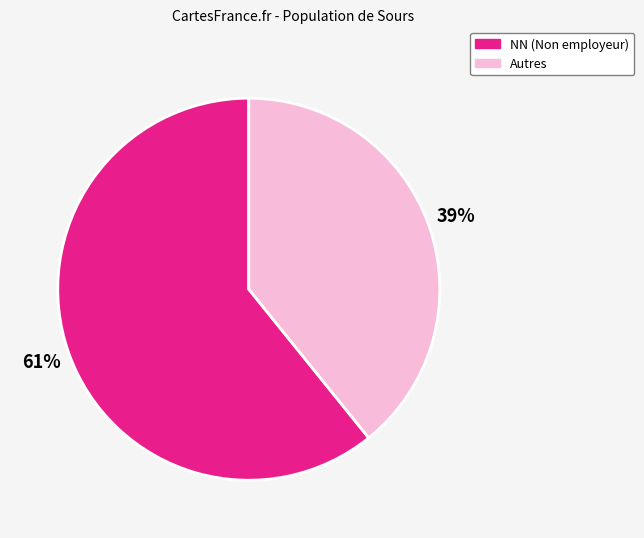

Is the sum of Autres and NN (Non employeur) greater than half?

Yes